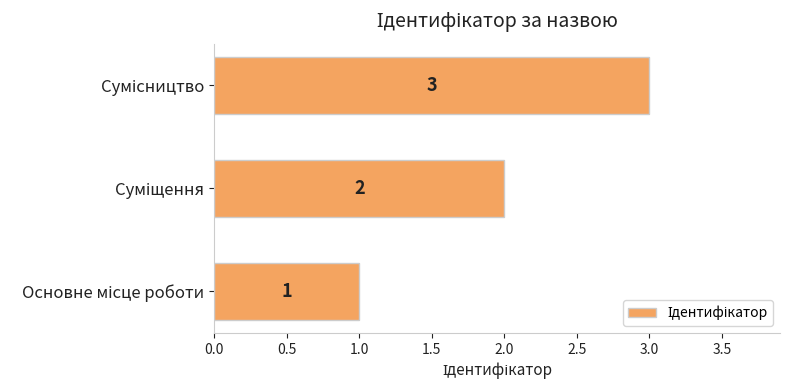

How many values are between 1 and 3?

3